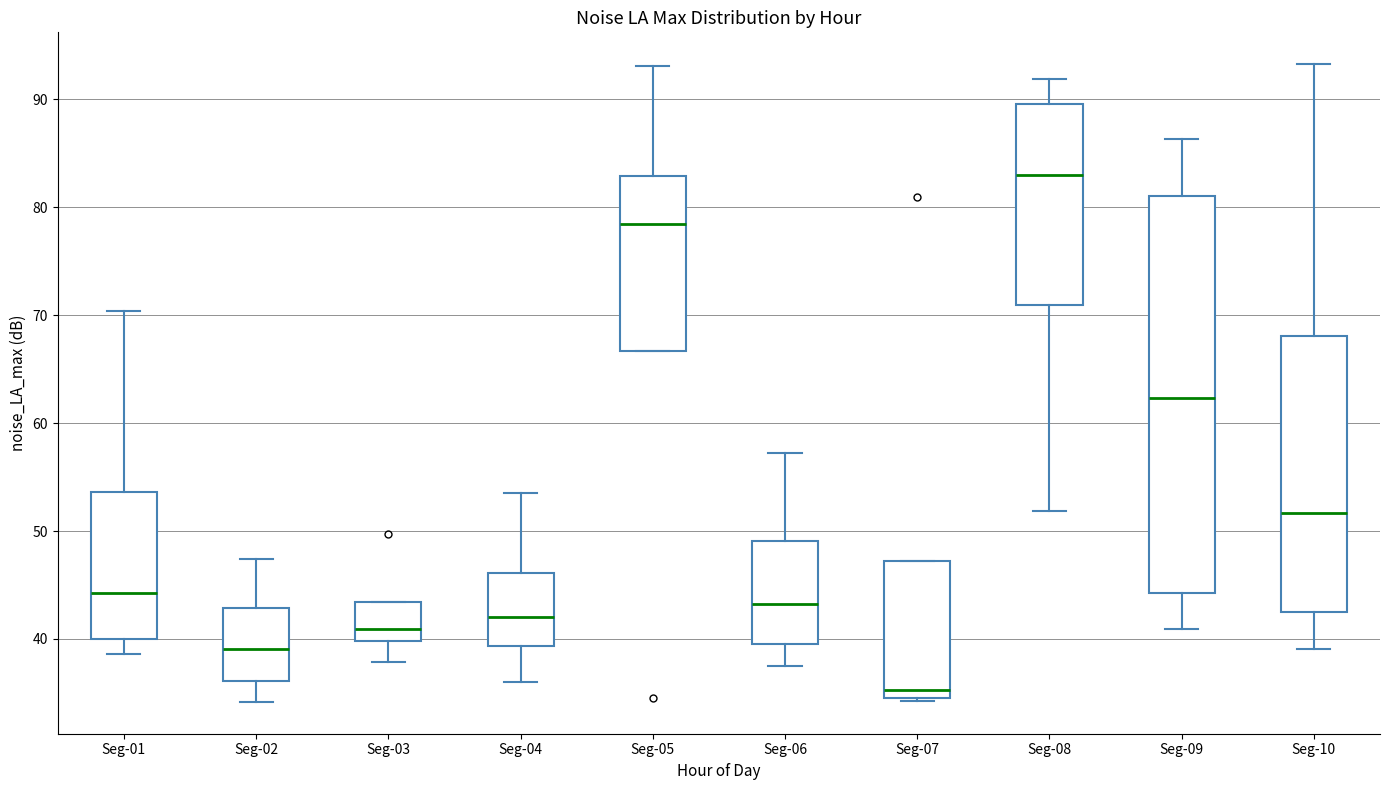

Reading left to right, read every box against the y-axis: the position of its median line, the range the box covers, and the ends of its whiskers. The values are not printed on the chart, so give them approximately, as read against the axis.

Seg-01: median 44, box 40 to 54, whiskers 39 to 70
Seg-02: median 39, box 36 to 43, whiskers 34 to 47
Seg-03: median 41, box 40 to 43, whiskers 38 to 43
Seg-04: median 42, box 39 to 46, whiskers 36 to 54
Seg-05: median 78, box 67 to 83, whiskers 67 to 93
Seg-06: median 43, box 39 to 49, whiskers 37 to 57
Seg-07: median 35 (just above the box's lower edge), box 35 to 47, whiskers 34 to 47
Seg-08: median 83, box 71 to 90, whiskers 52 to 92
Seg-09: median 62, box 44 to 81, whiskers 41 to 86
Seg-10: median 52, box 43 to 68, whiskers 39 to 93